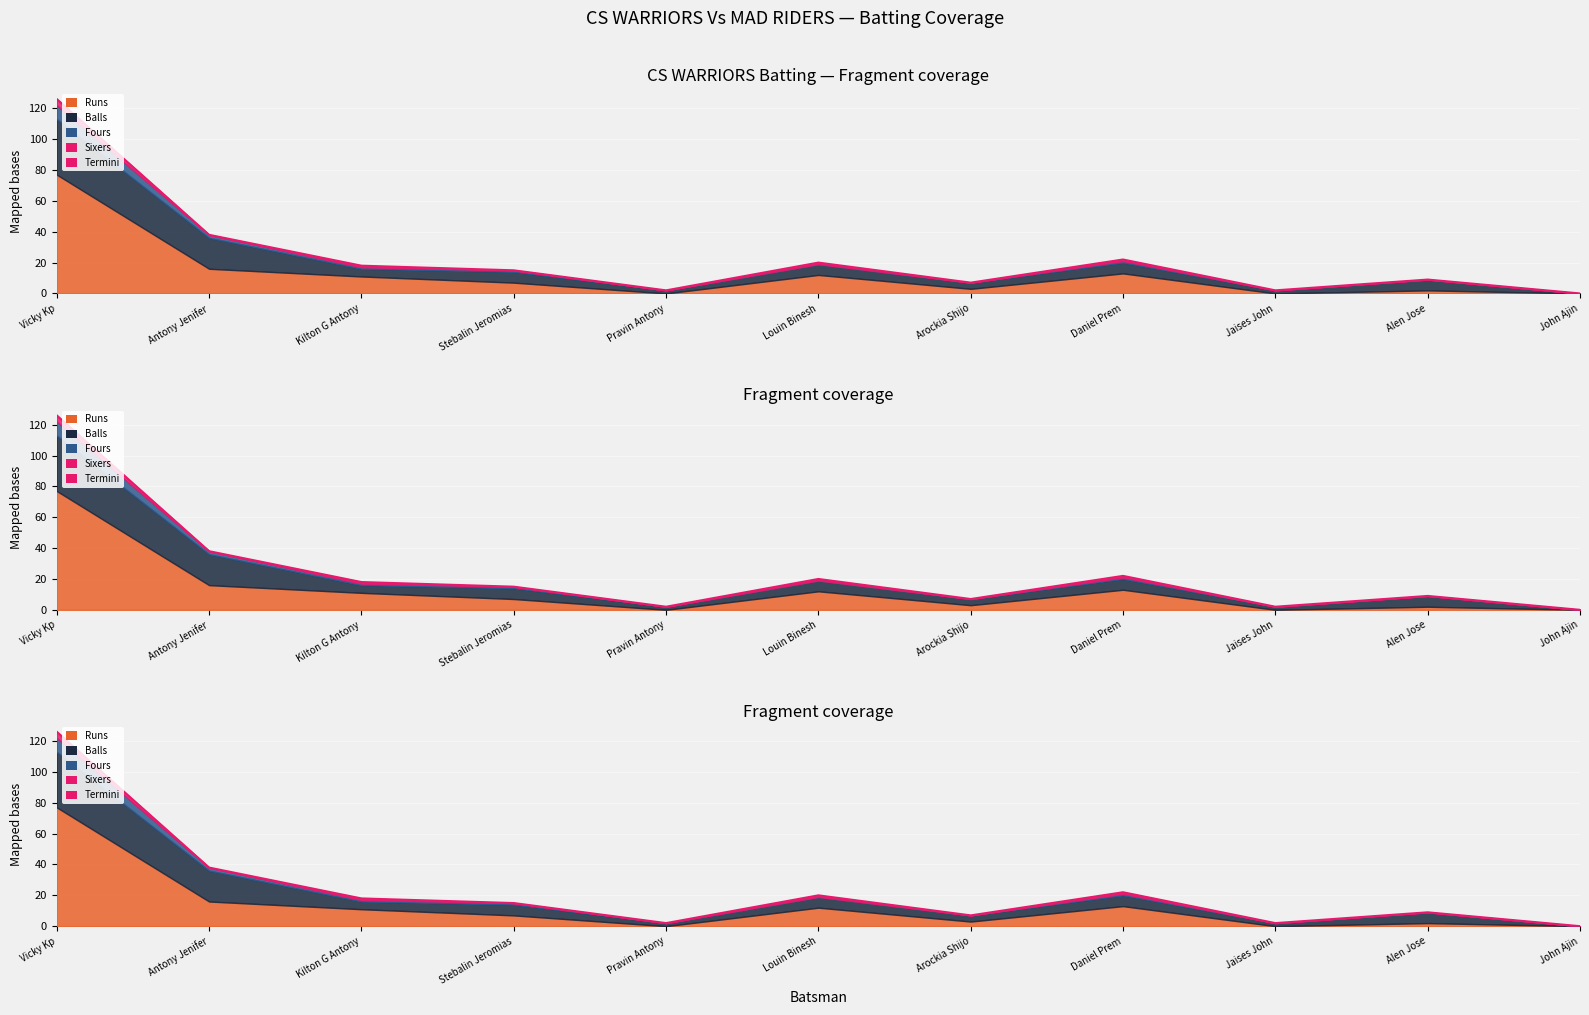

What is the change in value from Pravin Antony to John Ajin?

-2